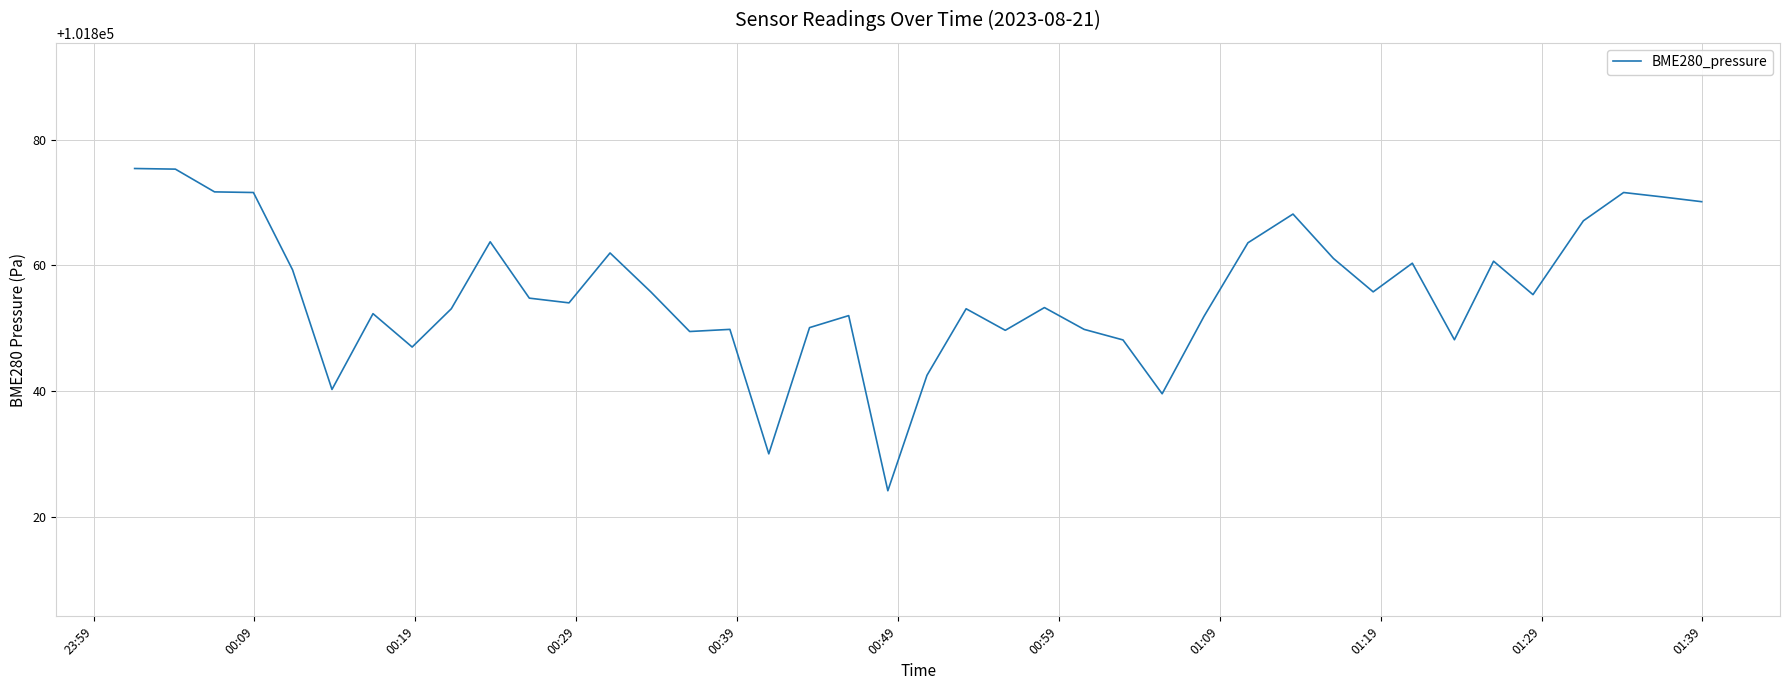

What is the difference between the maximum and minimum values?

51.3